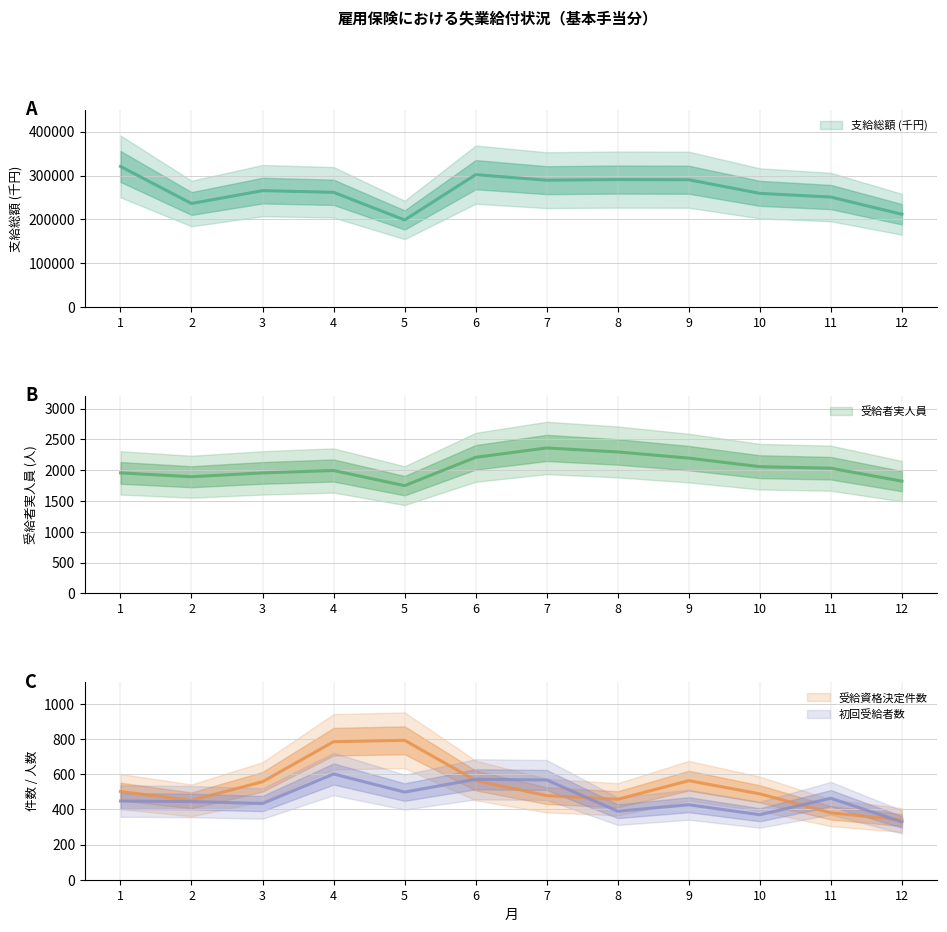

What value does the 支給総額 (千円) series have at 3, to the nearest 50?

265700